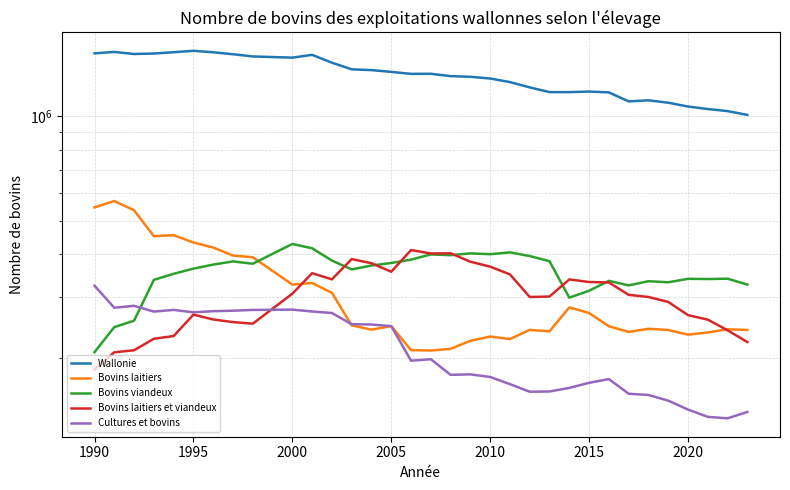

Count the number of categories in the chart.

33